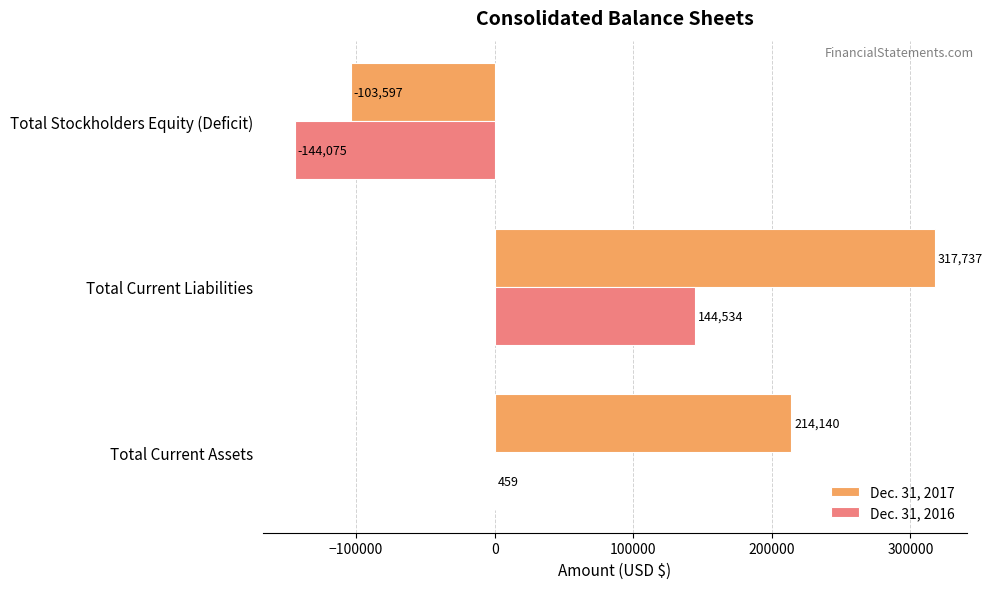

What are all the series names shown in the legend?

Dec. 31, 2017, Dec. 31, 2016